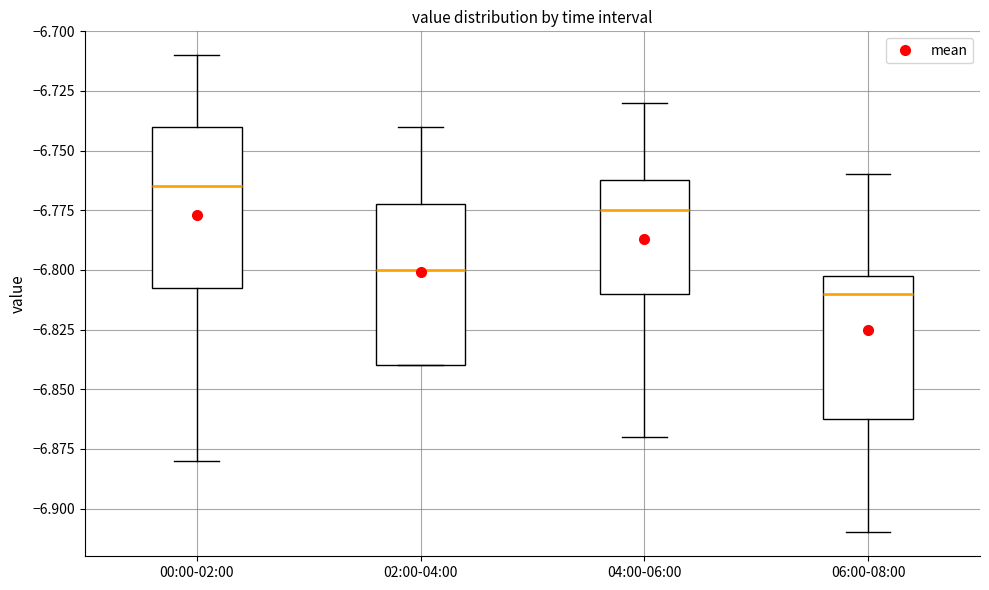

Which box has the lowest median line?

06:00-08:00